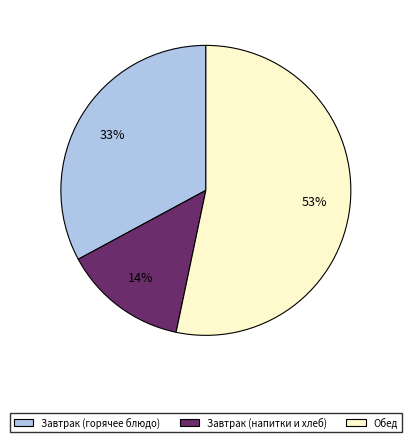

To the nearest percent, what is the average slice percentage?

33%